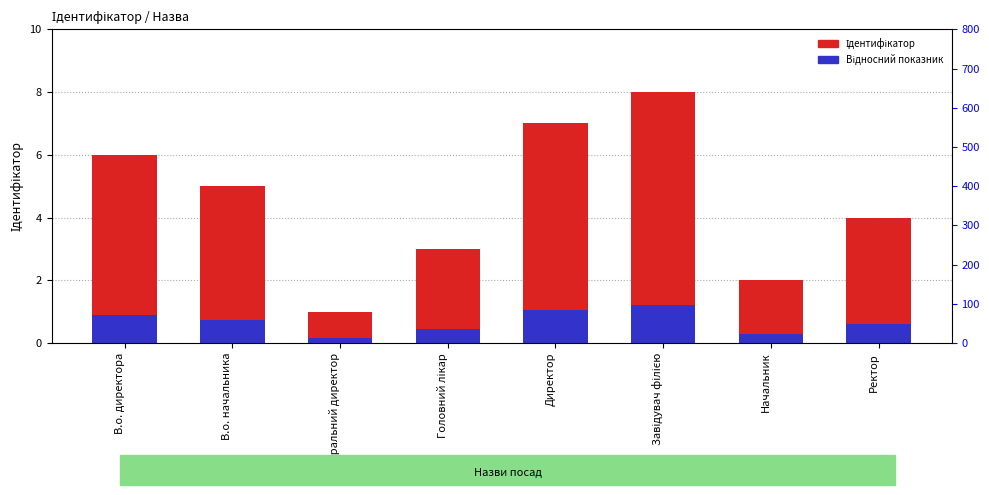

How many bars are there in each group?

2